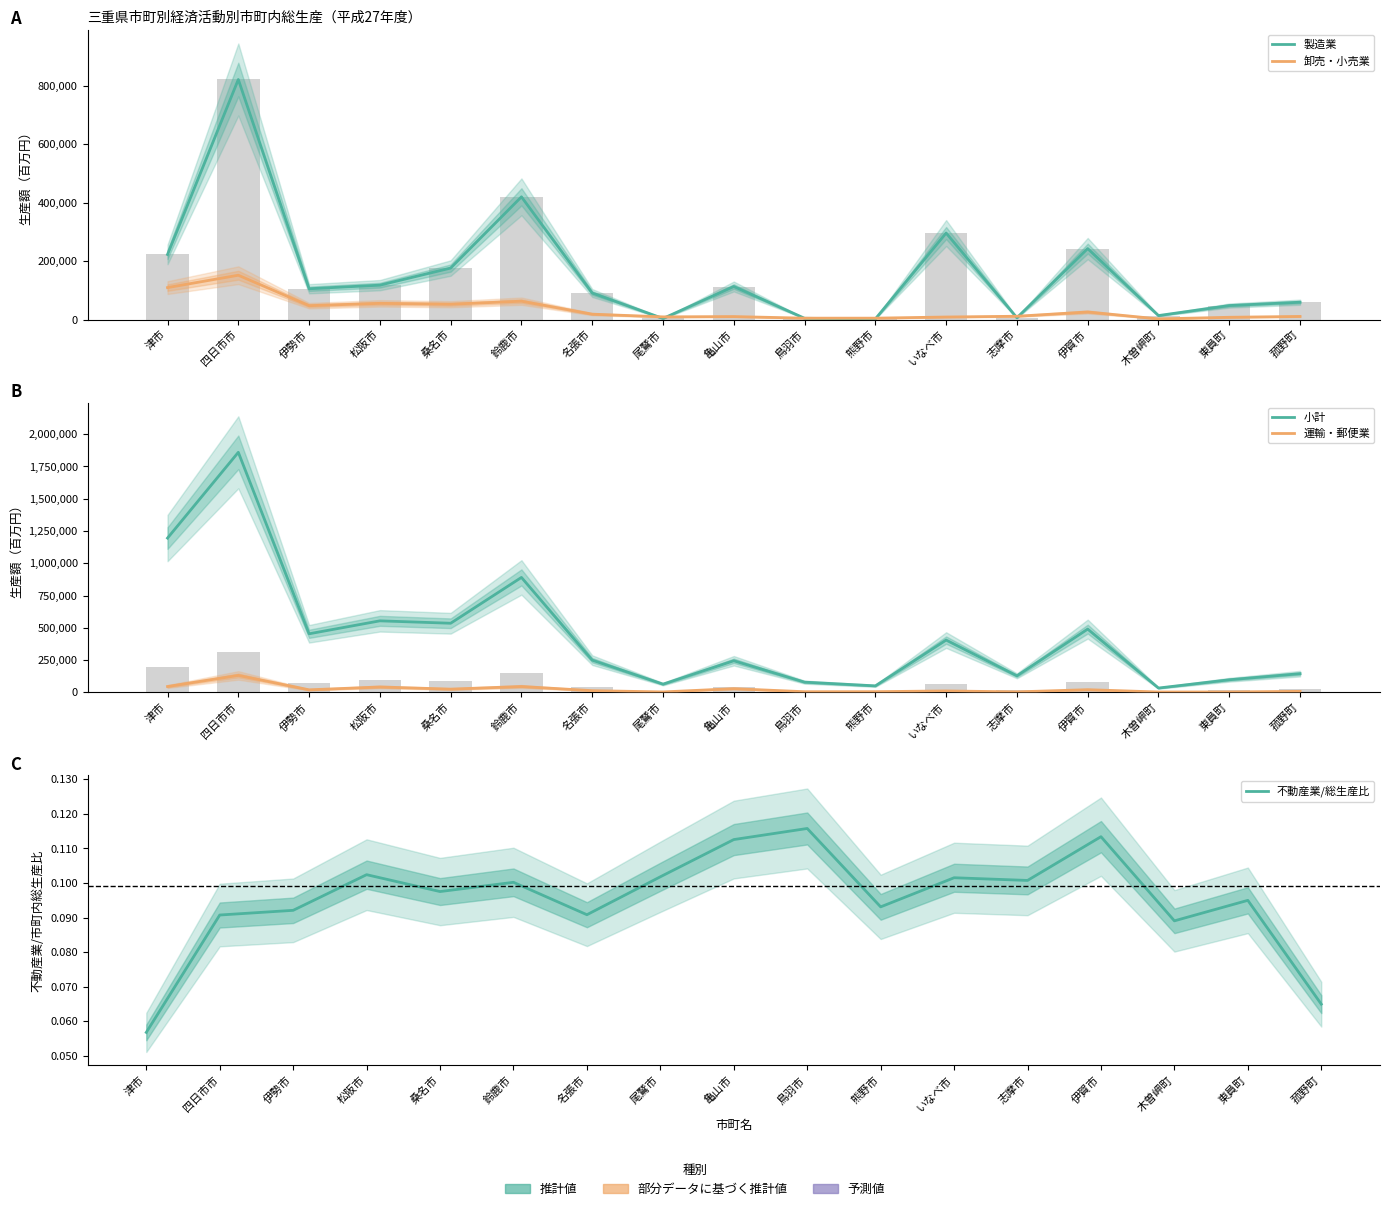

Is it true that 小計 equals 890262.0 at 鈴鹿市?

True